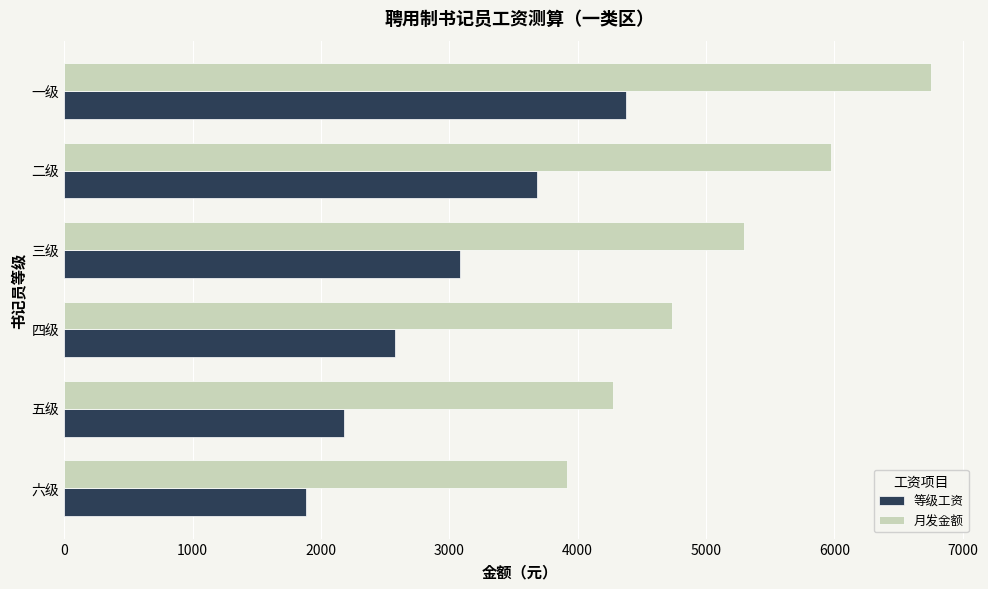

At how many categories does at least one series exceed 2821?

6